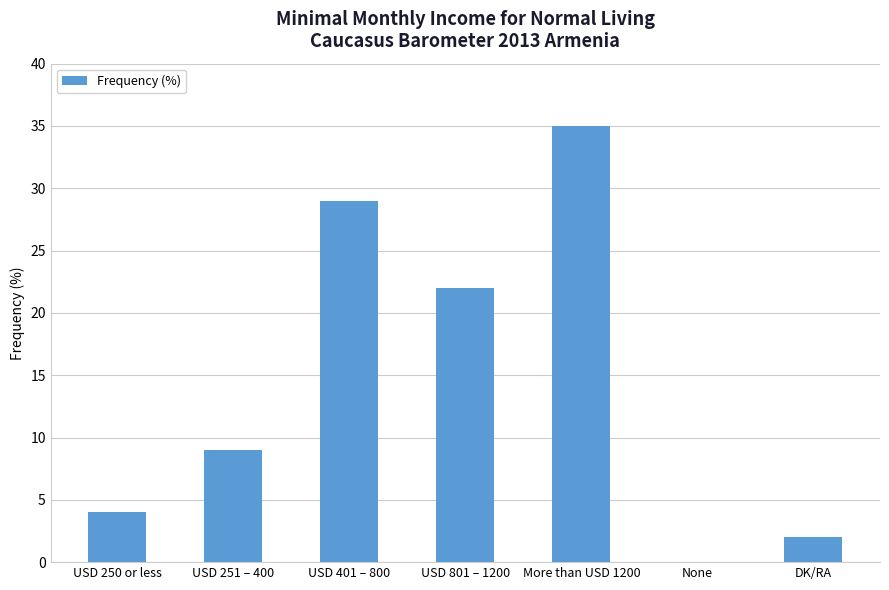

What is the sum of all values?

101